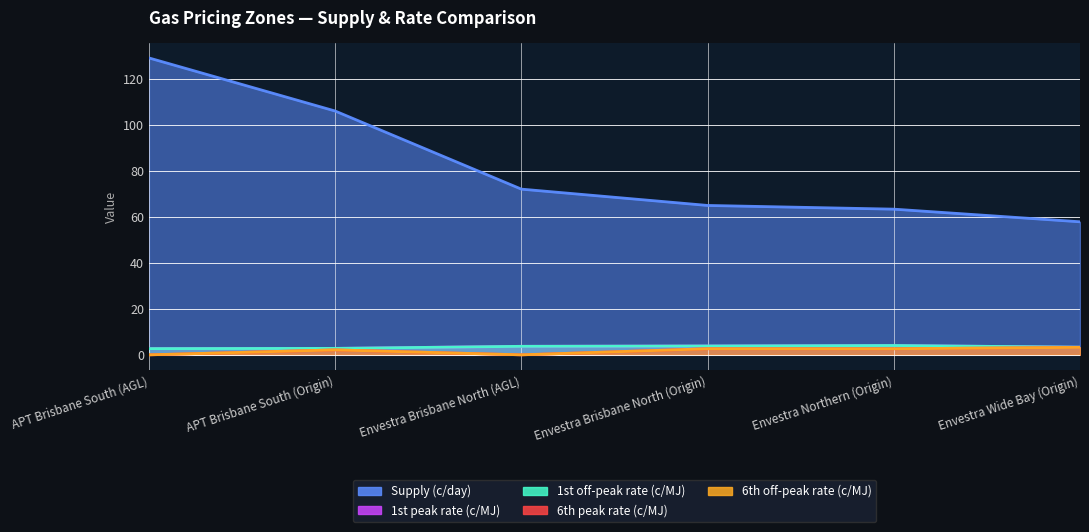

List the series in order of their peak value, highest first.

Supply (c/day), 1st peak rate (c/MJ), 1st off-peak rate (c/MJ), 6th peak rate (c/MJ), 6th off-peak rate (c/MJ)